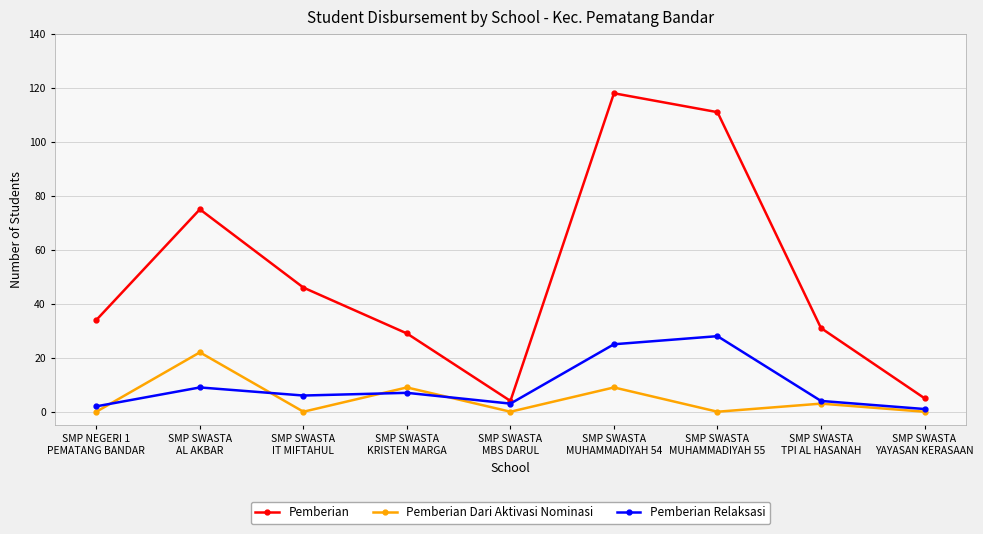

How many values in the Pemberian Relaksasi series are below 6?

4